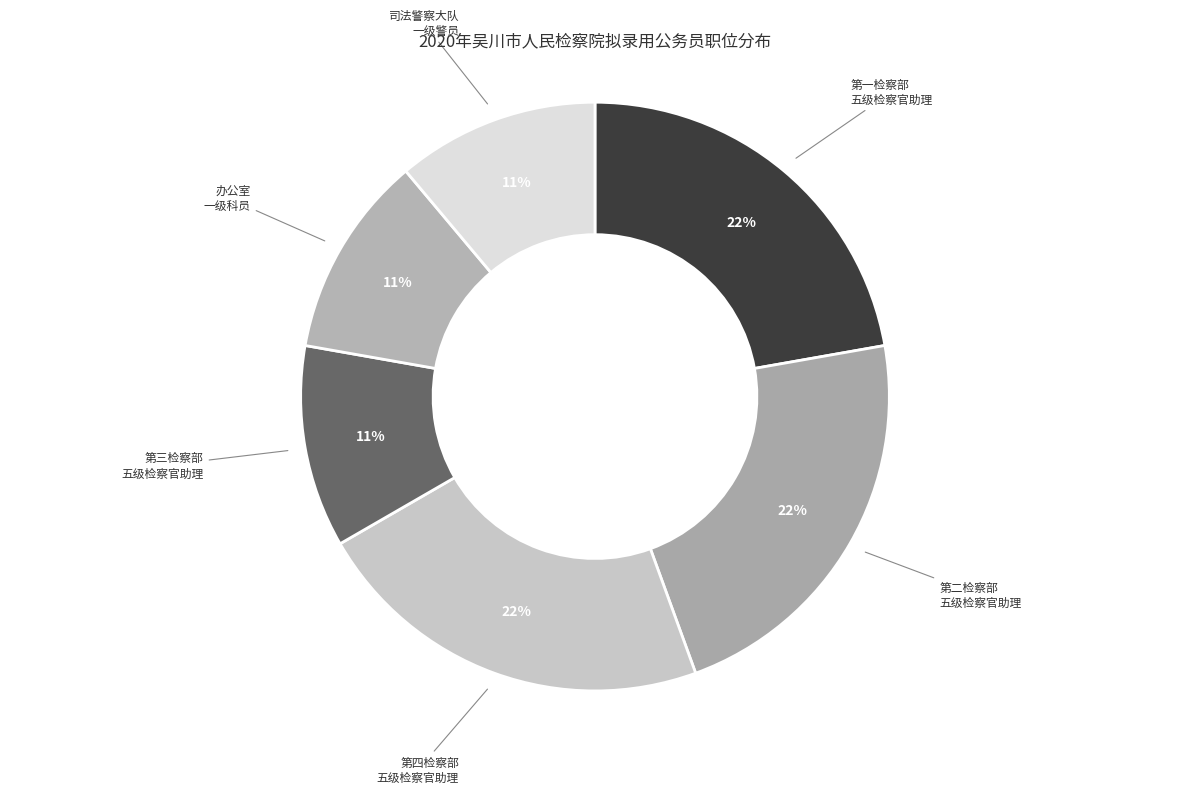

Rank the categories by value from highest to lowest.

第一检察部五级检察官助理, 第二检察部五级检察官助理, 第四检察部五级检察官助理, 第三检察部五级检察官助理, 办公室一级科员, 司法警察大队一级警员, 